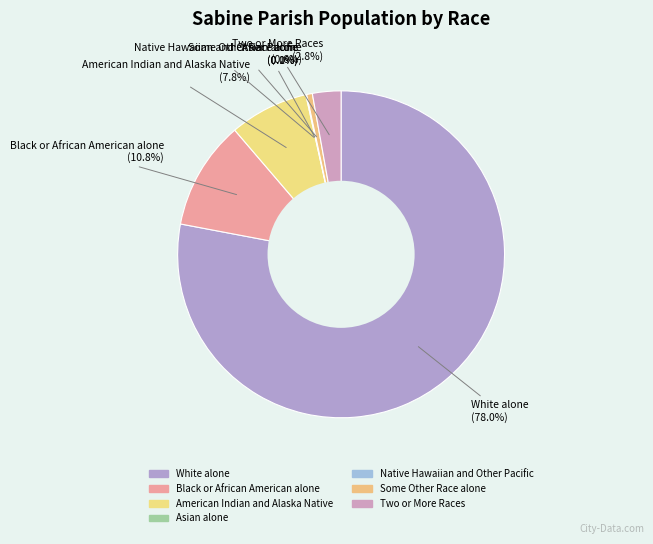

The White alone slice represents 92% of the pie. True or false?

False